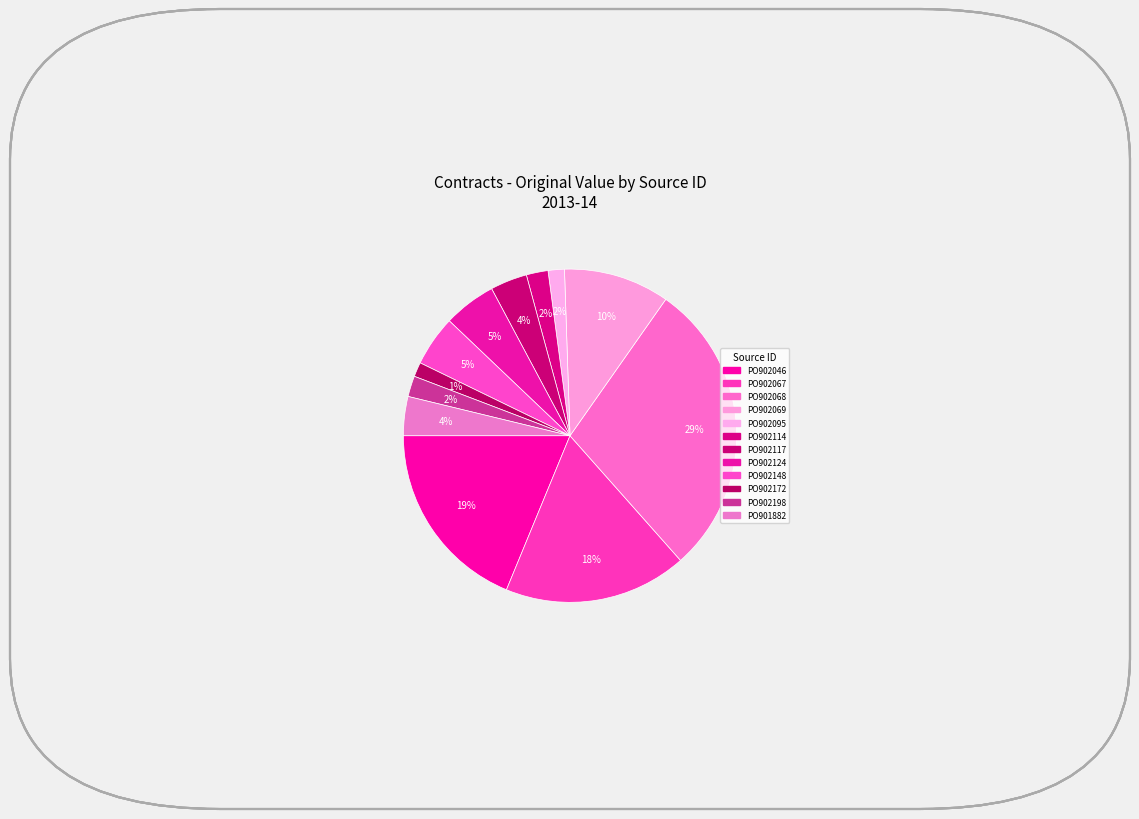

Count the number of slices in the pie.

12